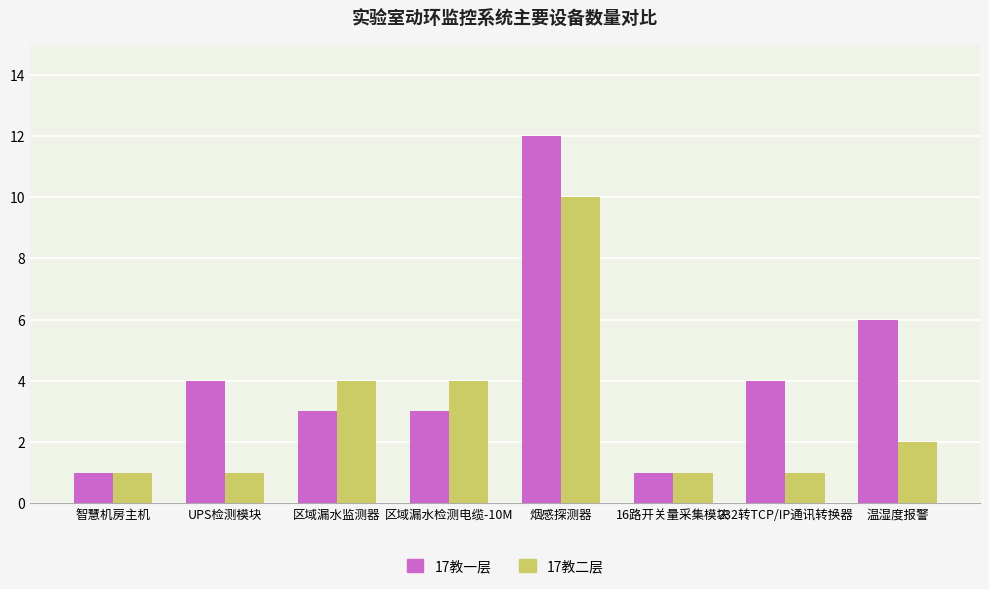

Rank the series by their average value, from lowest to highest.

17教二层, 17教一层